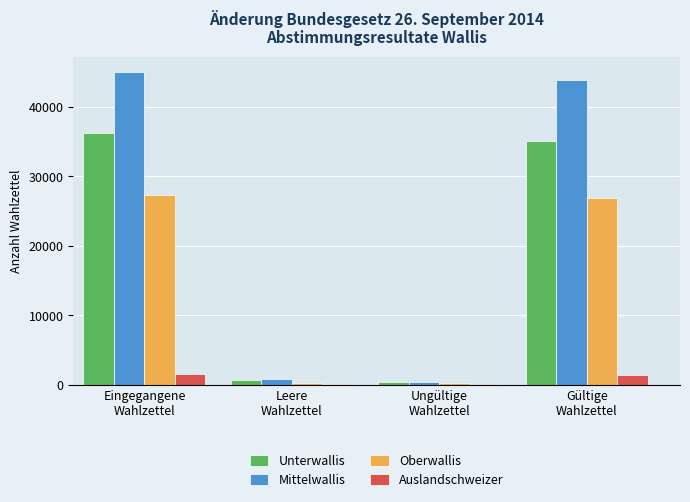

What is the spread (max minus min) of values at Leere
Wahlzettel?

684